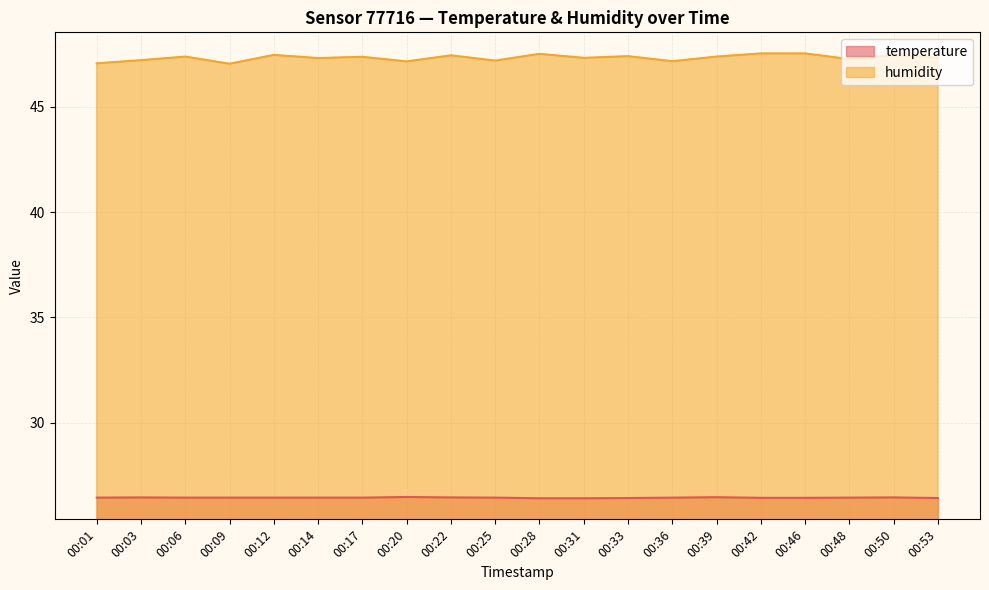

How many interior local peaks does the temperature series have?

4